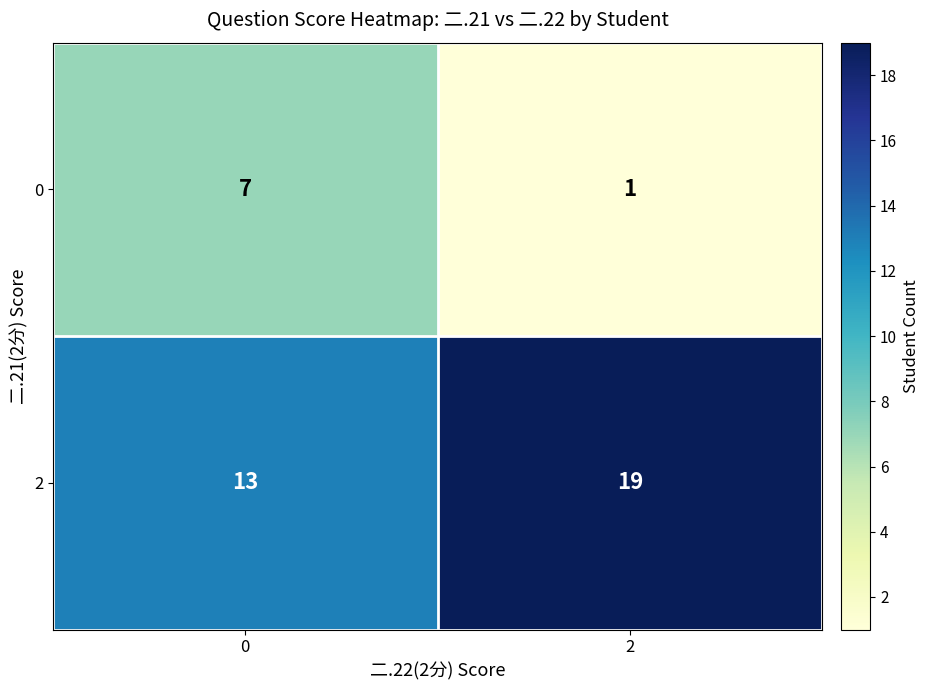

How many series are shown in this chart?

2